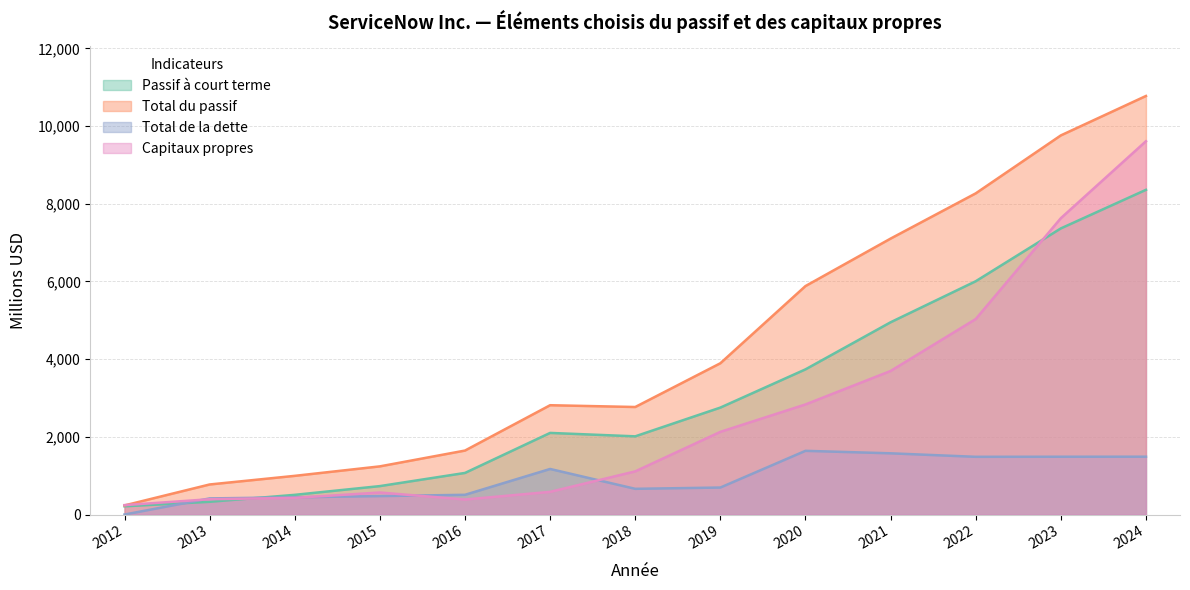

Which series has the widest spread of values?

Total du passif